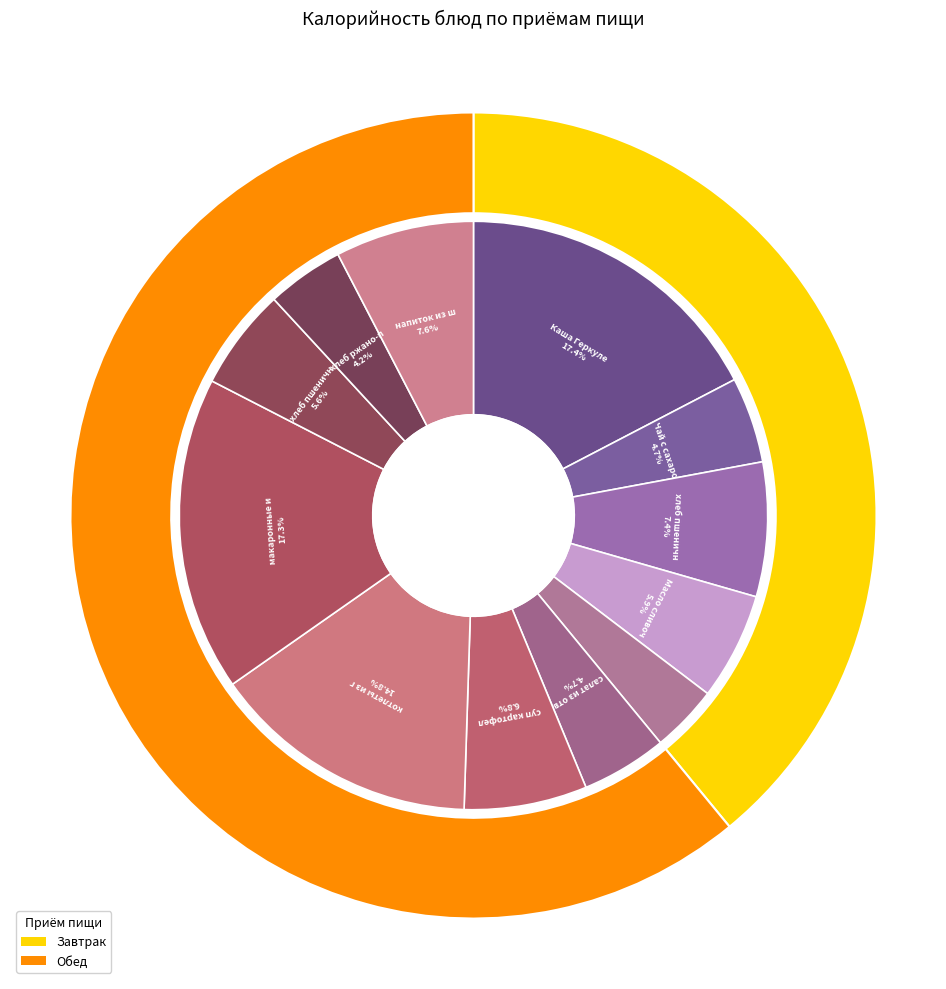

Which category has the smallest portion of the pie?

Плоды свежие